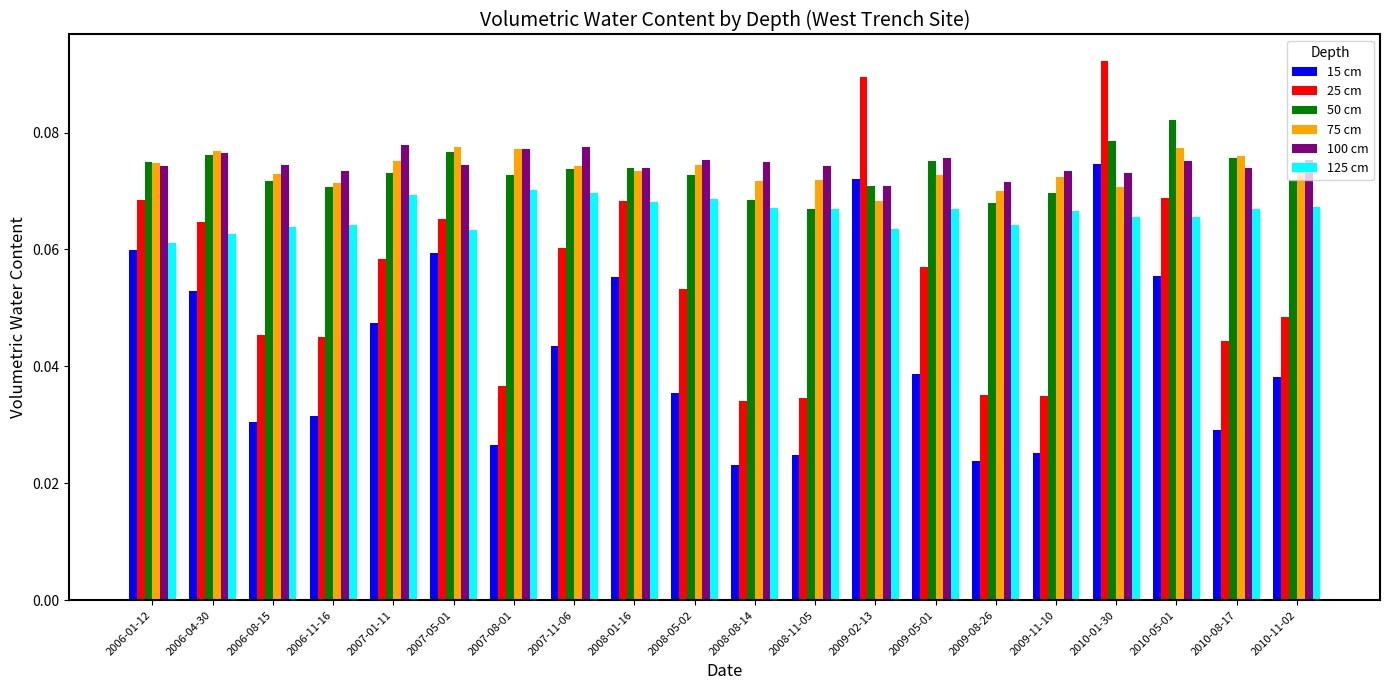

How many groups of bars are there?

20